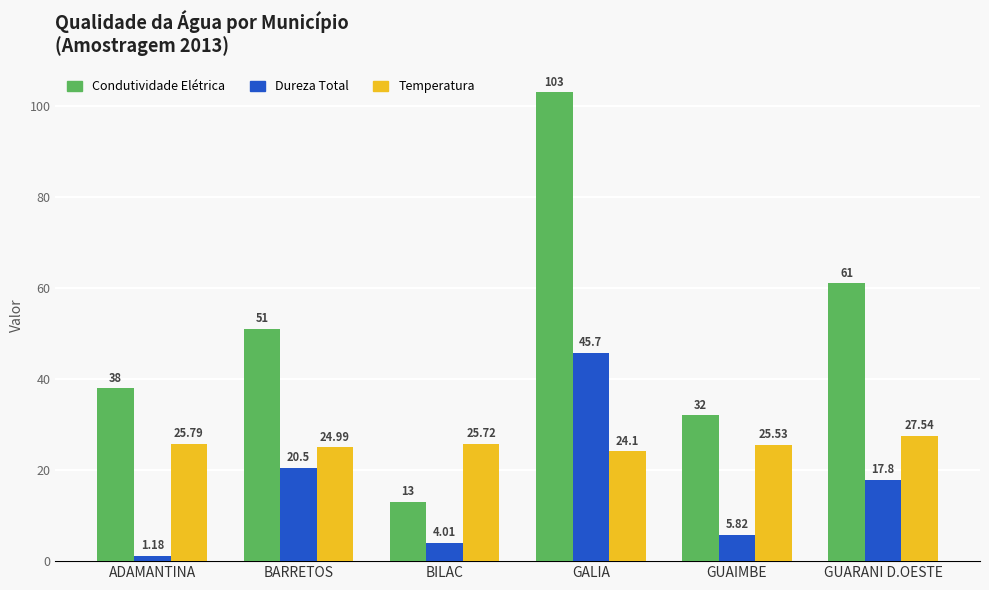

Between ADAMANTINA and BARRETOS, which series saw the biggest shift?

Dureza Total